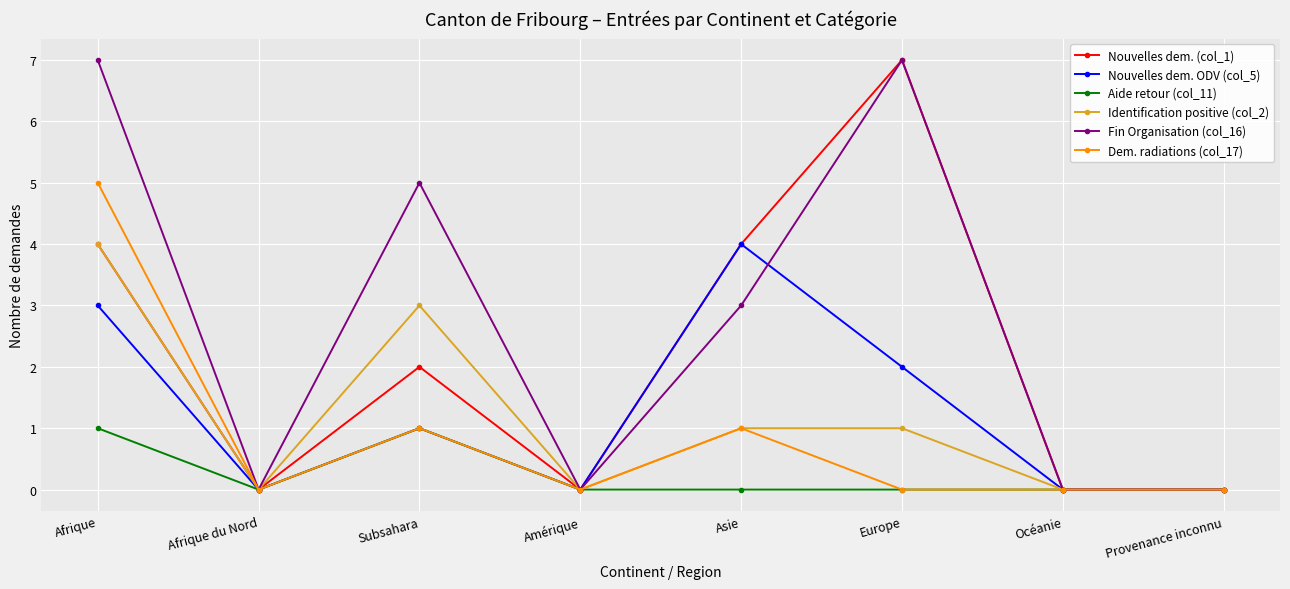

What is the maximum value for Dem. radiations (col_17)?

5